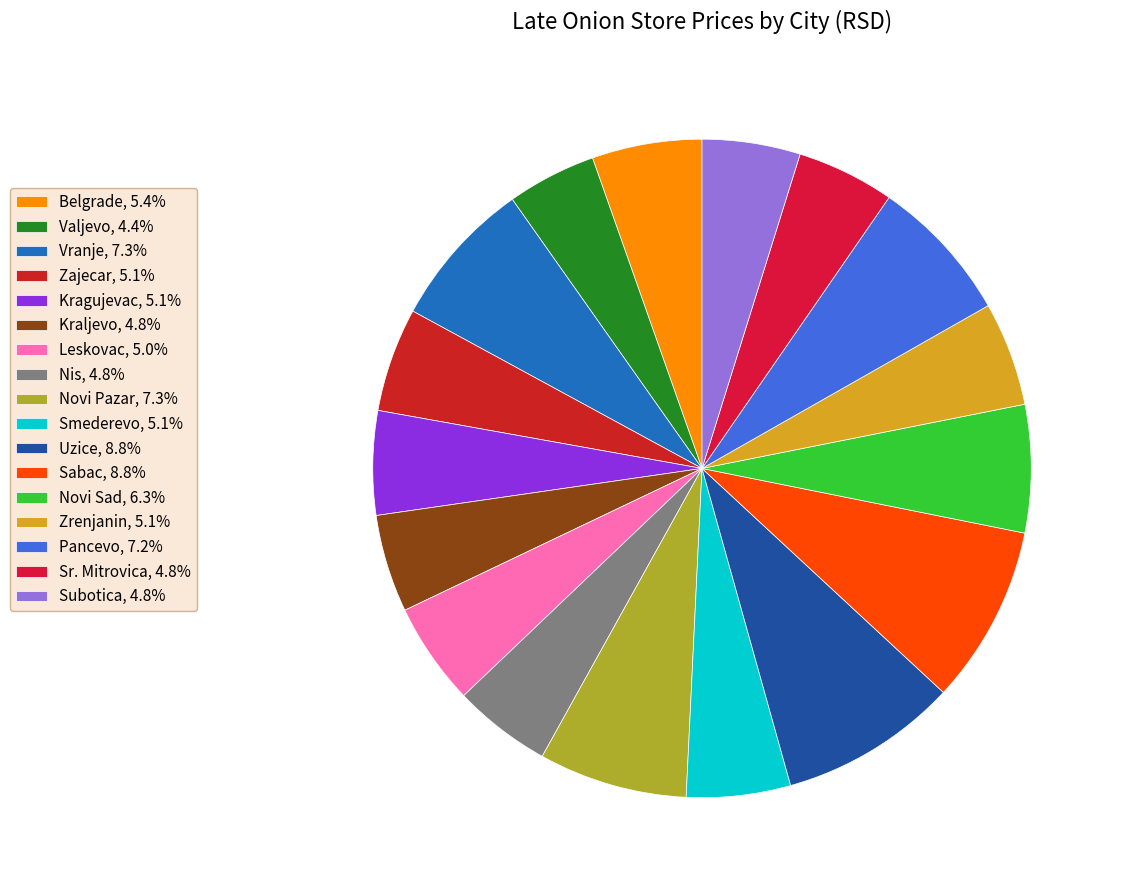

To the nearest percent, what is the average slice percentage?

6%